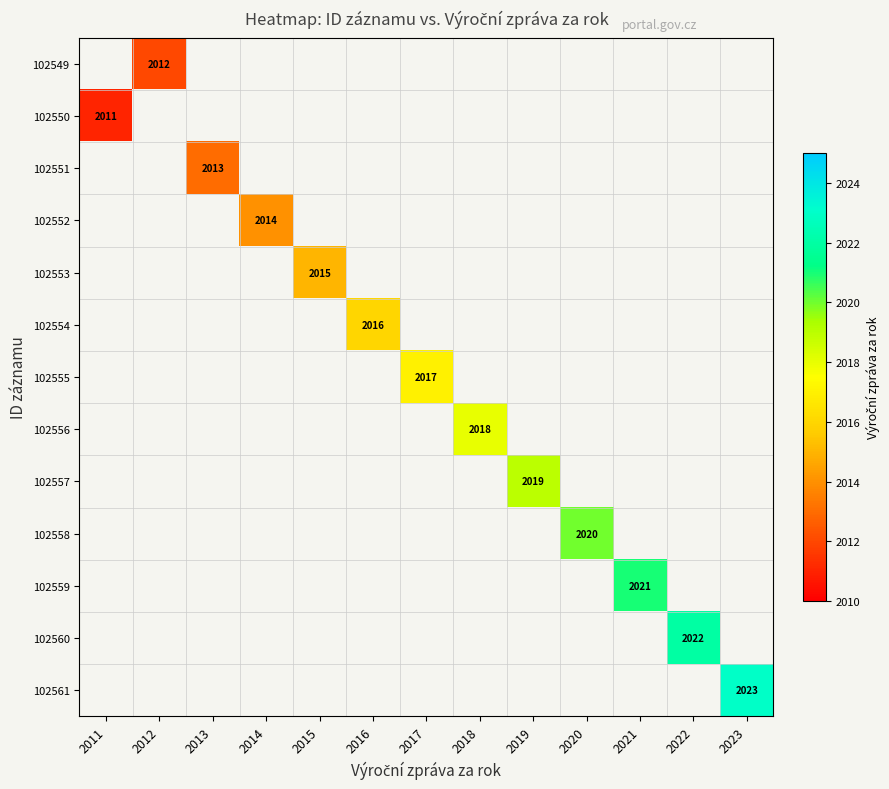

Is it true that 102555 equals 3339 at 2017?

False